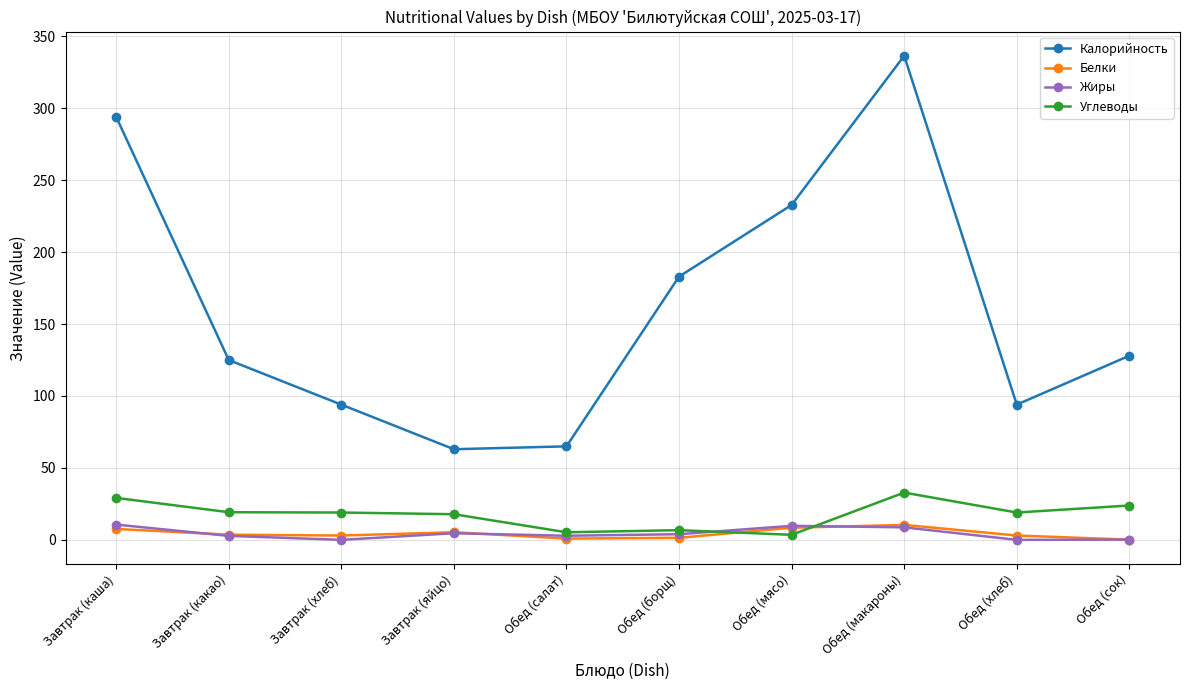

Which series has the largest range (max minus min)?

Калорийность